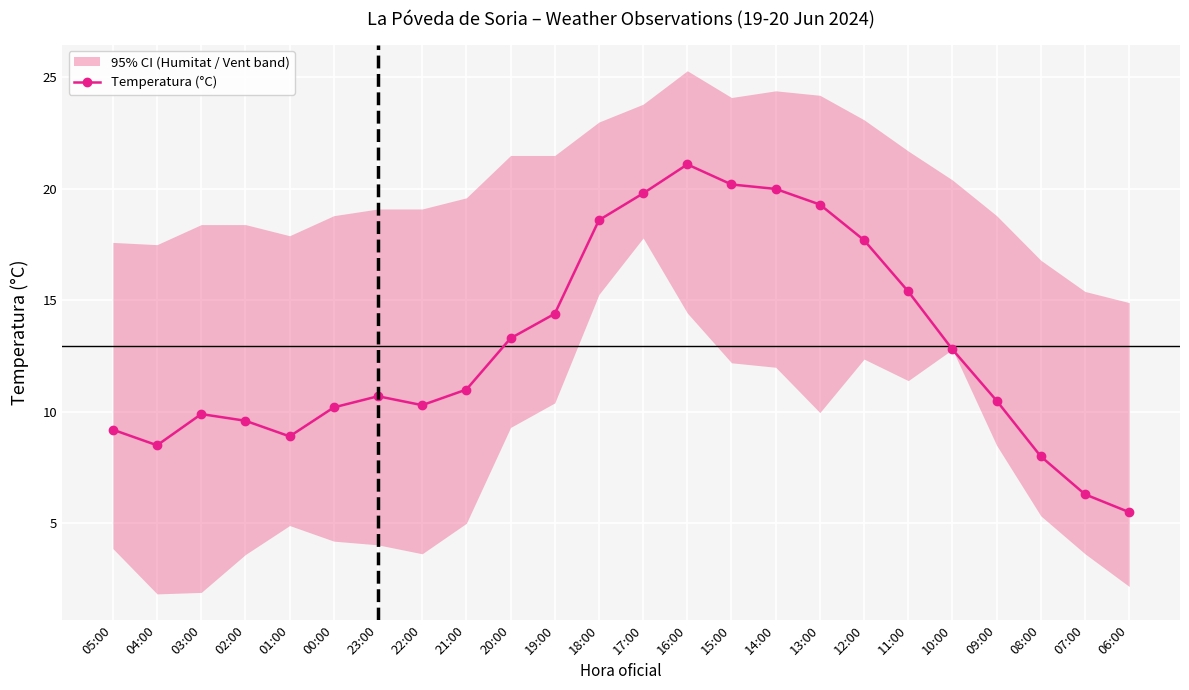

What is the value of the 20th point from the left?

12.8